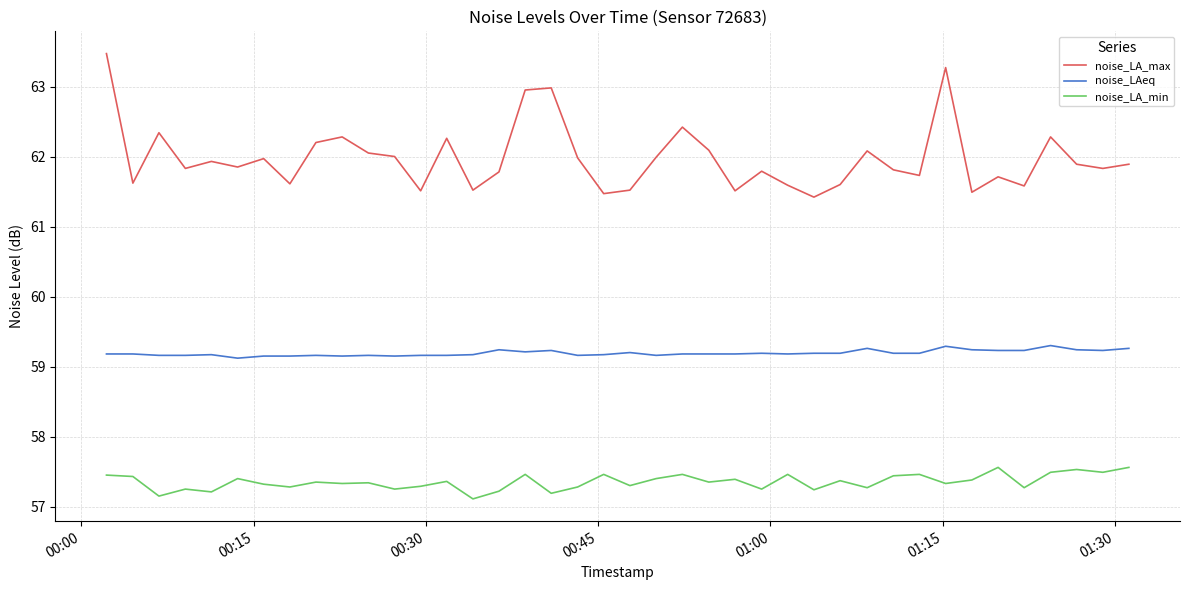

Does the chart have visible grid lines?

Yes